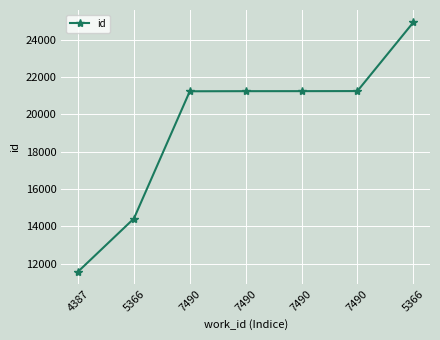

How many categories are shown in the chart?

7